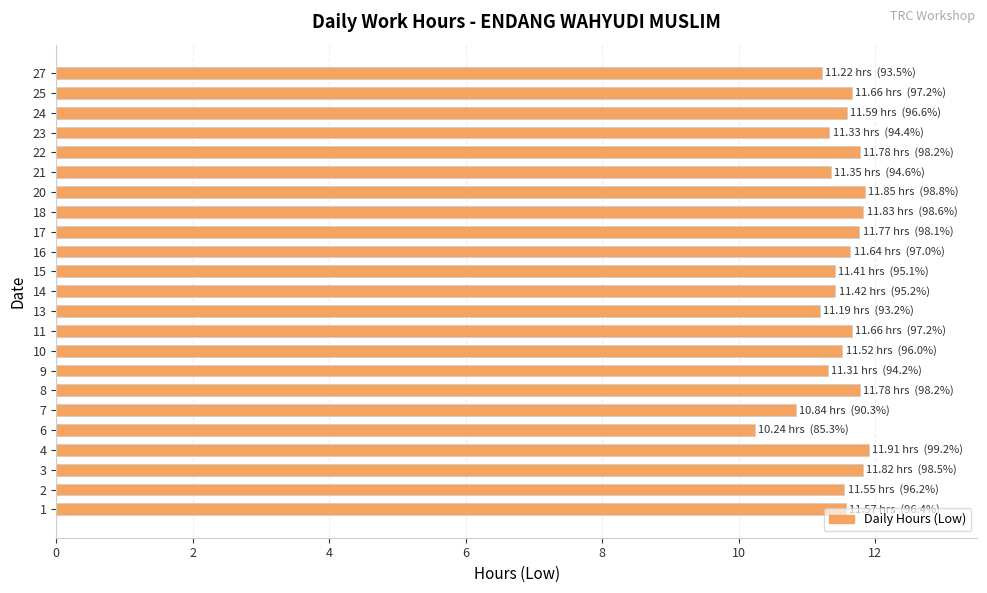

What is the greatest value displayed?

11.9